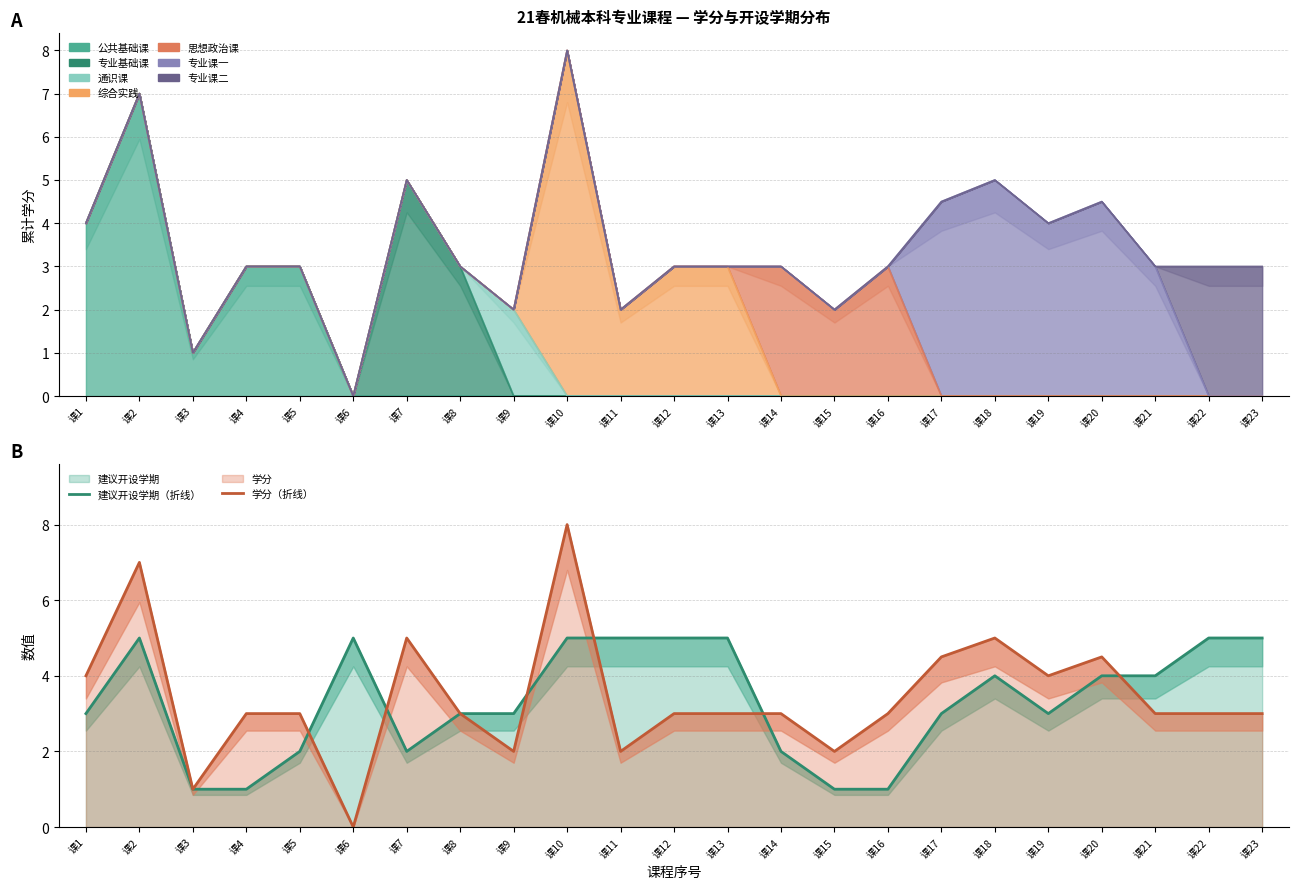

Between which two adjacent categories do 建议开设学期（折线） and 学分（折线） first intersect?

课5 and 课6